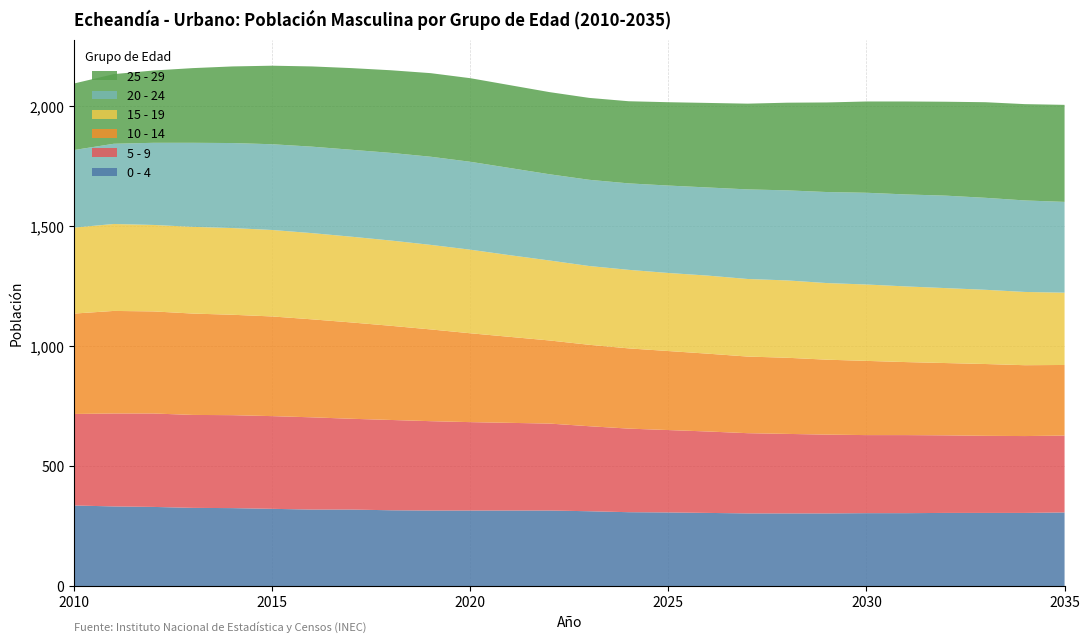

Reading right to left, what are all the values shown in this chart?

0 - 4: 307	305	305	305	304	304	303	303	303	305	307	308	312	315	315	315	315	316	319	319	322	325	326	330	332	336
5 - 9: 320	320	321	323	325	325	328	331	334	339	343	348	354	362	365	368	372	376	378	384	386	387	387	389	387	381
10 - 14: 294	295	299	301	304	309	312	317	319	324	329	334	339	346	358	370	382	392	401	408	415	418	422	425	427	418
15 - 19: 301	305	309	312	315	318	319	322	323	325	325	327	328	333	340	348	352	355	357	359	360	361	361	360	362	358
20 - 24: 378	381	383	385	383	382	379	375	373	367	364	360	359	359	363	366	367	365	362	360	357	354	350	342	334	323
25 - 29: 404	401	398	391	387	380	373	365	357	352	347	342	341	342	345	348	348	344	340	334	327	319	311	301	290	277